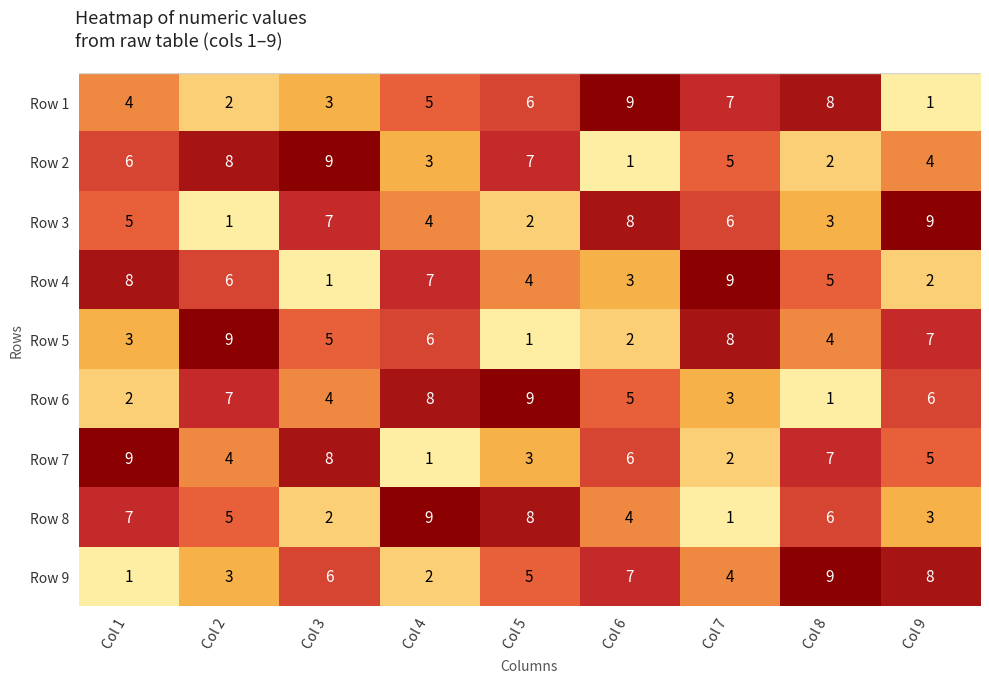

Is it true that Row 8 equals 7 at Col 2?

False